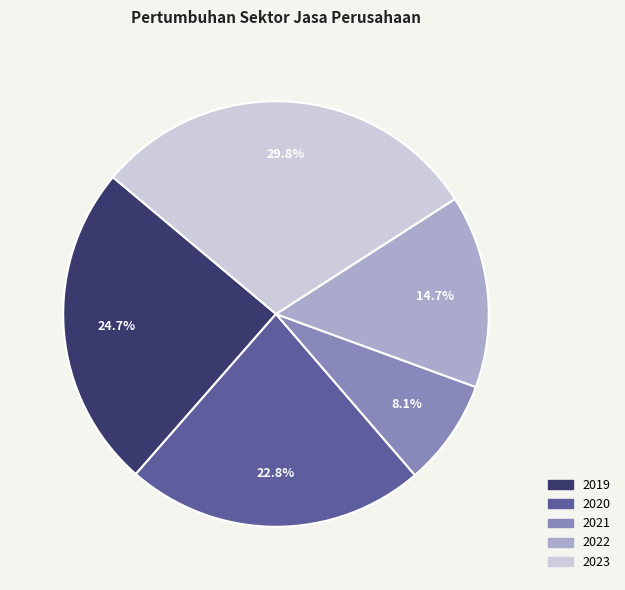

How many slices are in this pie chart?

5